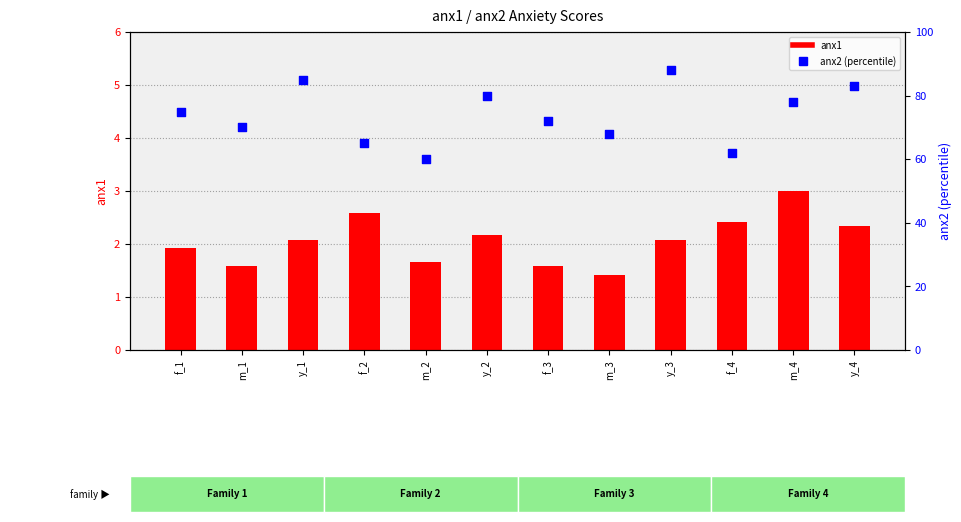

Which series contains the highest Y value?

anx2 (percentile)